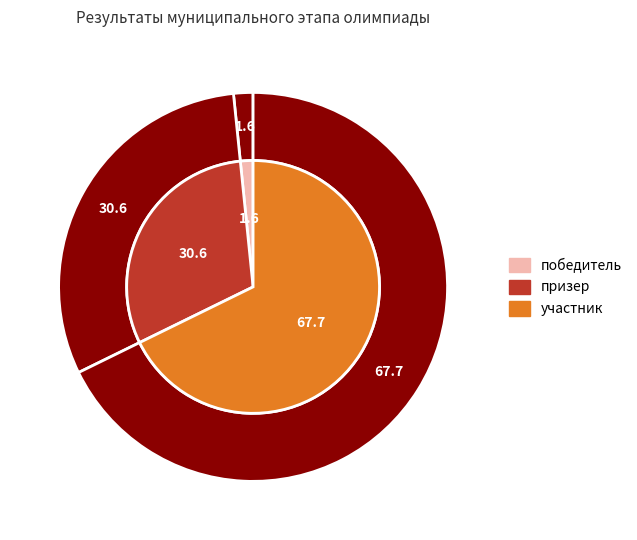

To the nearest percent, what portion does призер represent?

31%